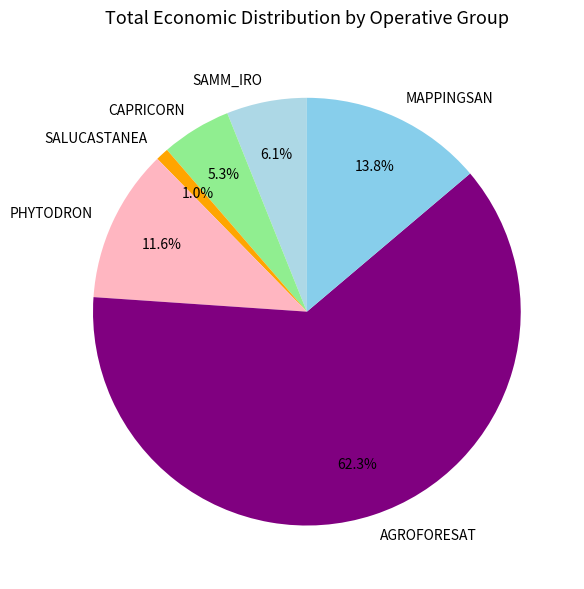

To the nearest percent, what percentage of the pie is PHYTODRON?

12%